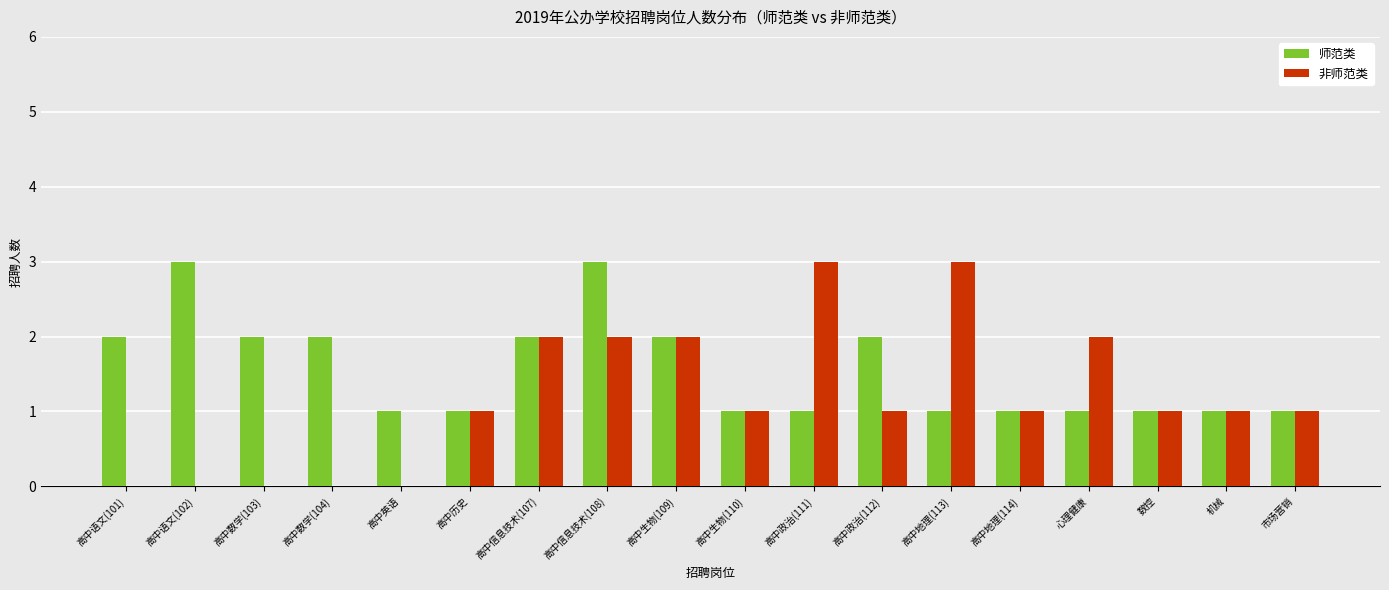

How many categories are shown in the chart?

18